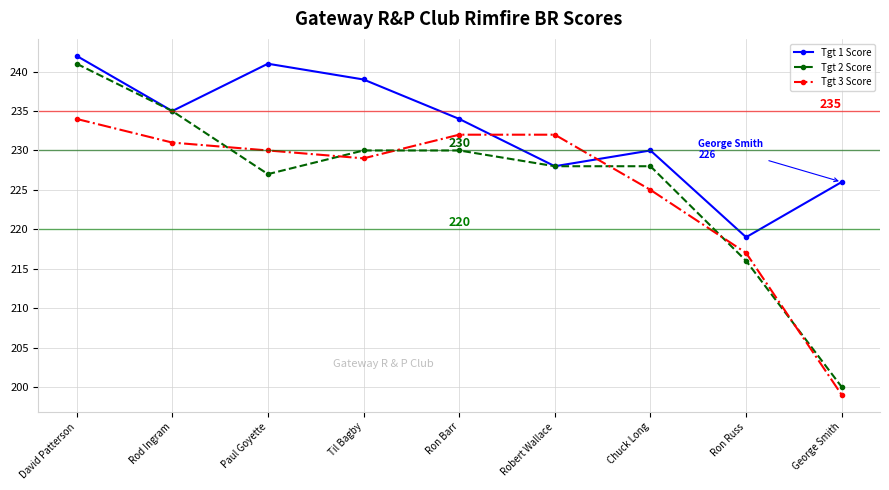

Which series has the widest spread of values?

Tgt 2 Score